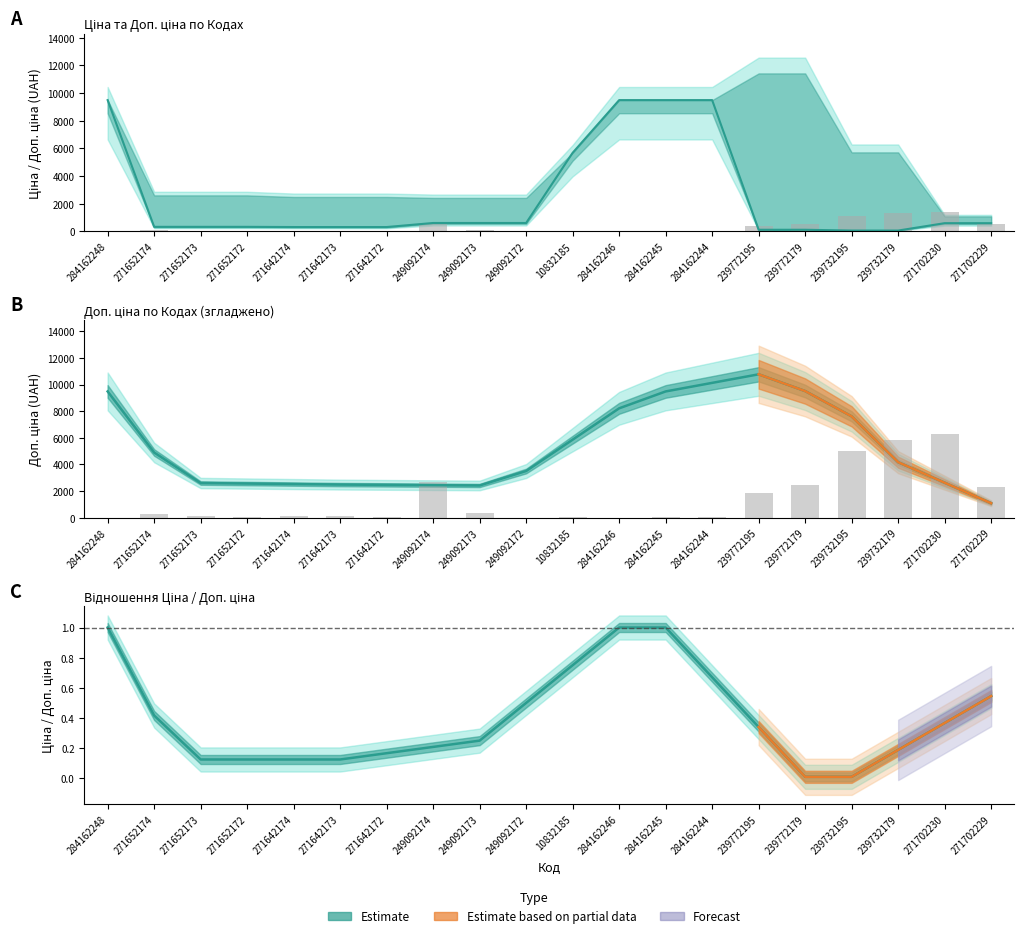

The Ціна / Доп. ціна ratio series shows 0.2 at 249092173. True or false?

True